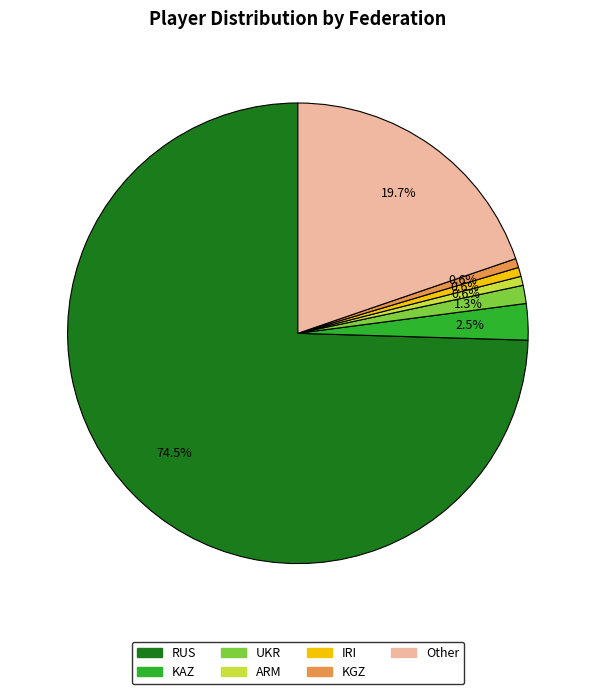

How much of the chart is everything except Other?

80.3%